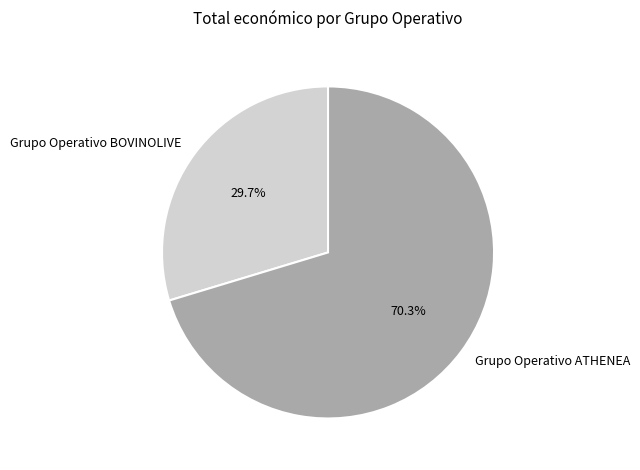

Count the number of slices in the pie.

2